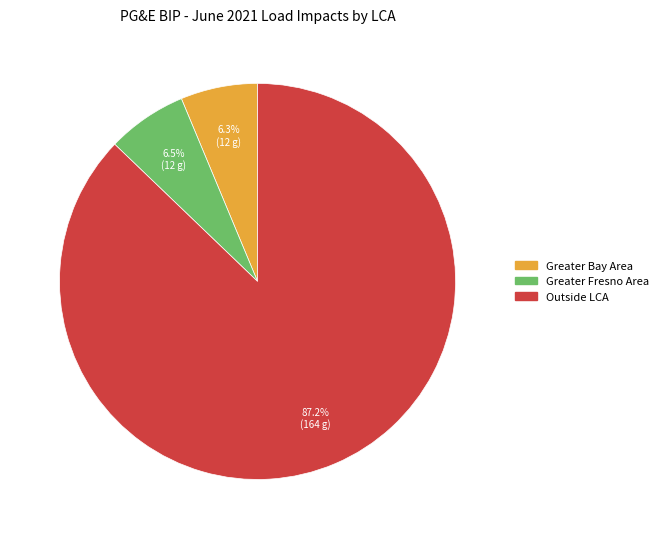

Is there any slice that represents more than half of the pie?

Yes